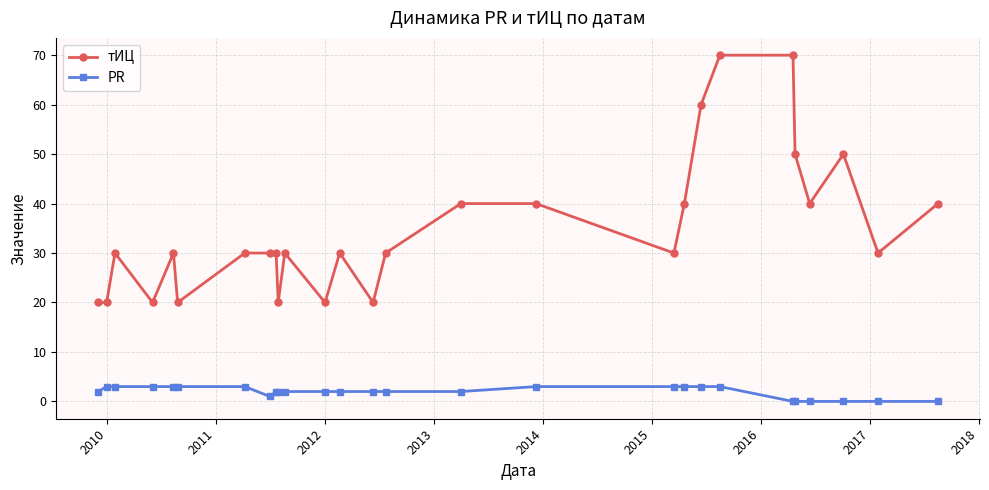

Which series has the largest total across all categories?

тИЦ